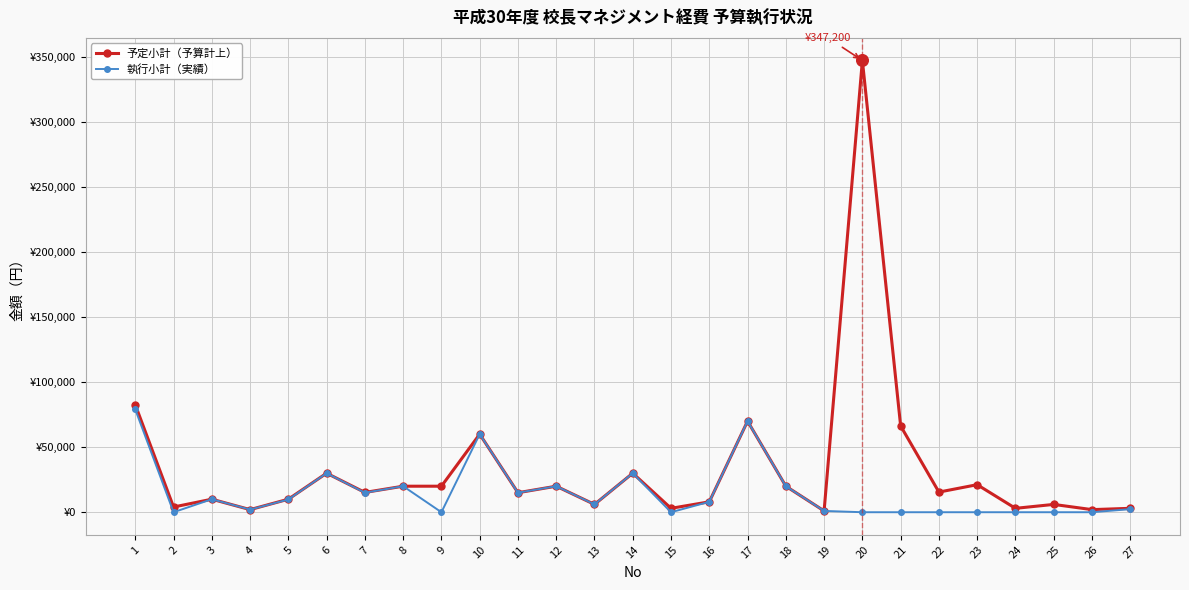

At how many categories does at least one series exceed 136965?

1